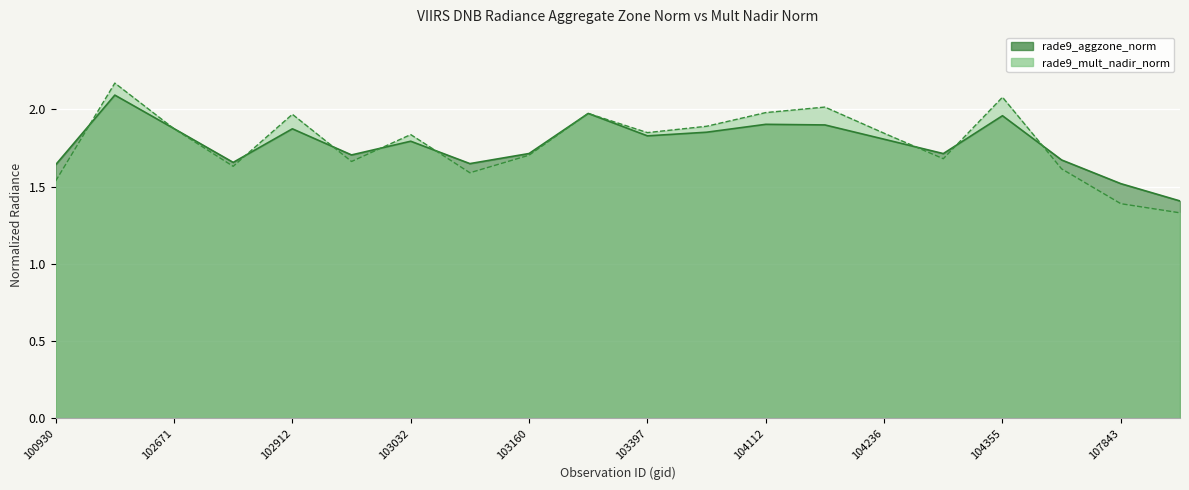

Rank the series by their maximum value, from lowest to highest.

rade9_aggzone_norm, rade9_mult_nadir_norm